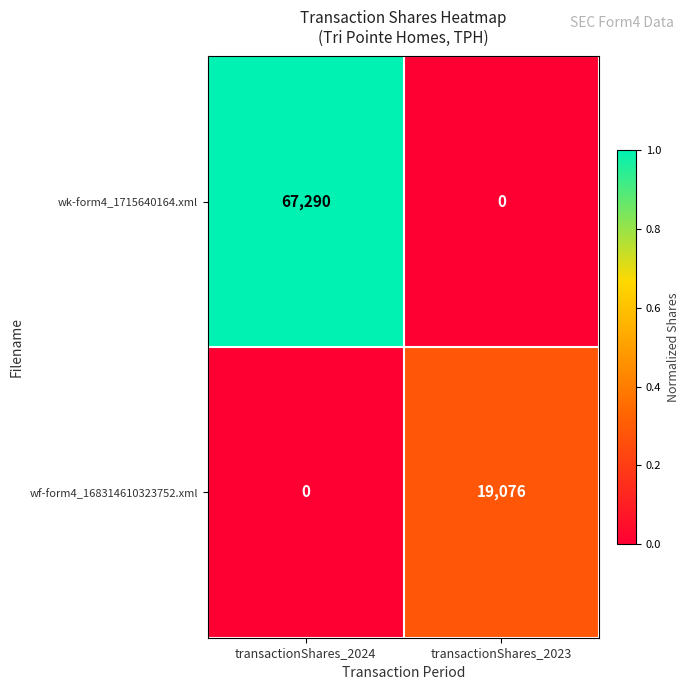

What is the total value across all series at transactionShares_2023?

19076